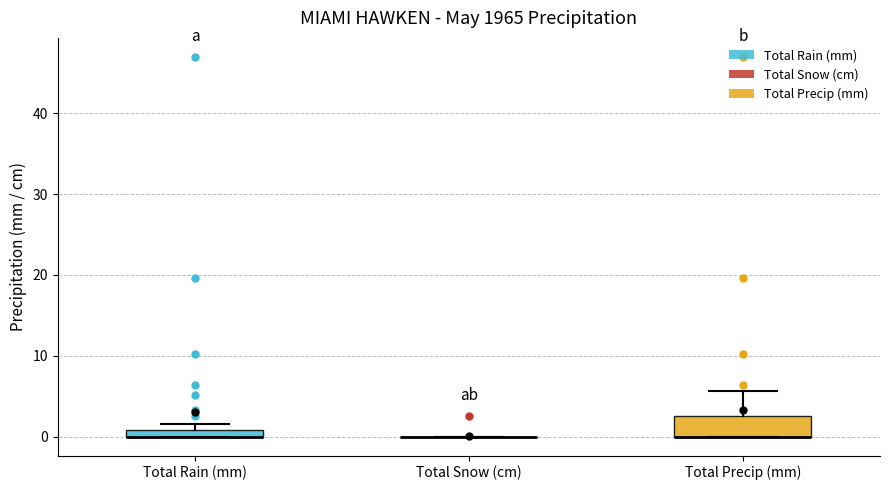

Where is the upper edge of the box for Total Precip (mm) on the y-axis? The values are not printed on the chart, so give them approximately, as read against the axis.

3